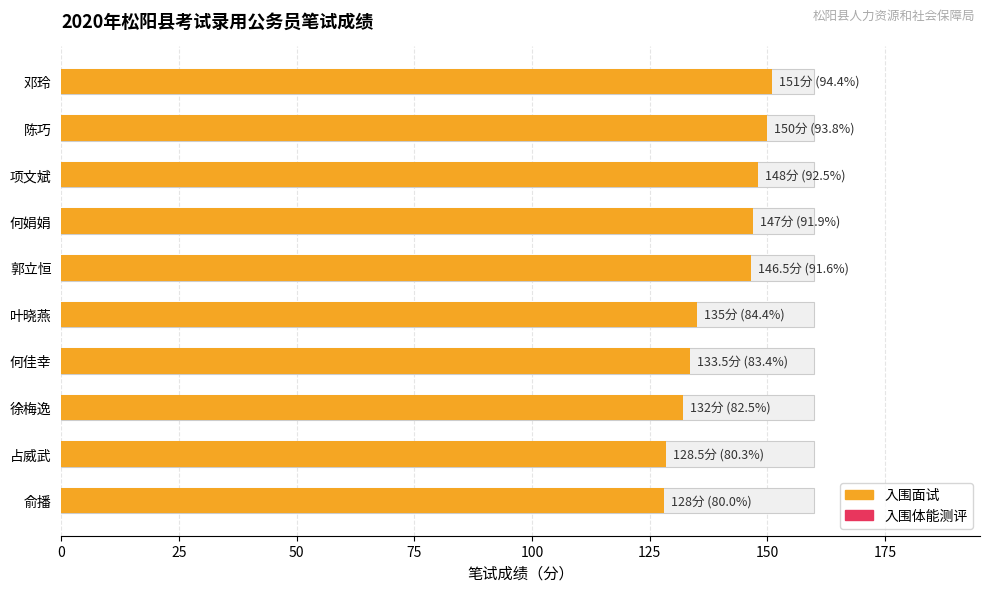

The chart shows a value of 147.0 at 何娟娟. True or false?

True